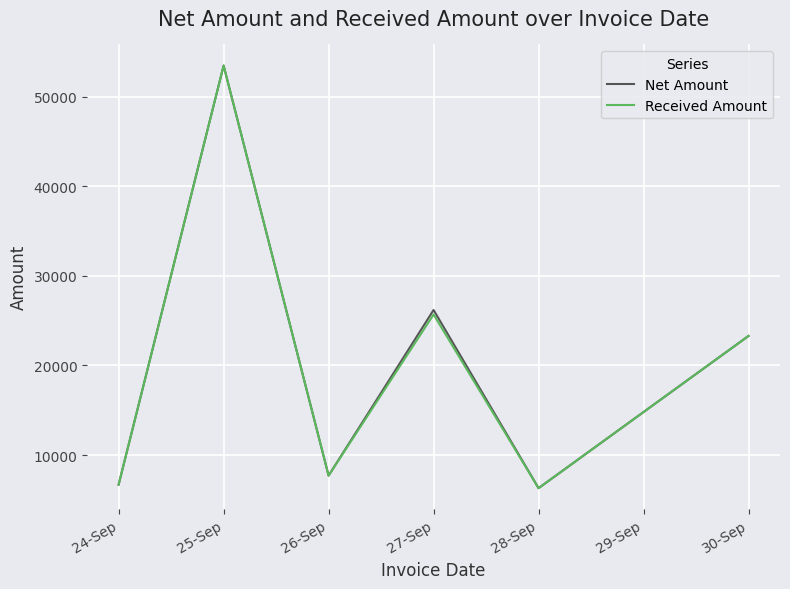

Reading right to left, list all the values displayed in this chart.

Net Amount: 23300	6300	26200	7700	53500	6700
Received Amount: 23300	6300	25700	7700	53500	6700